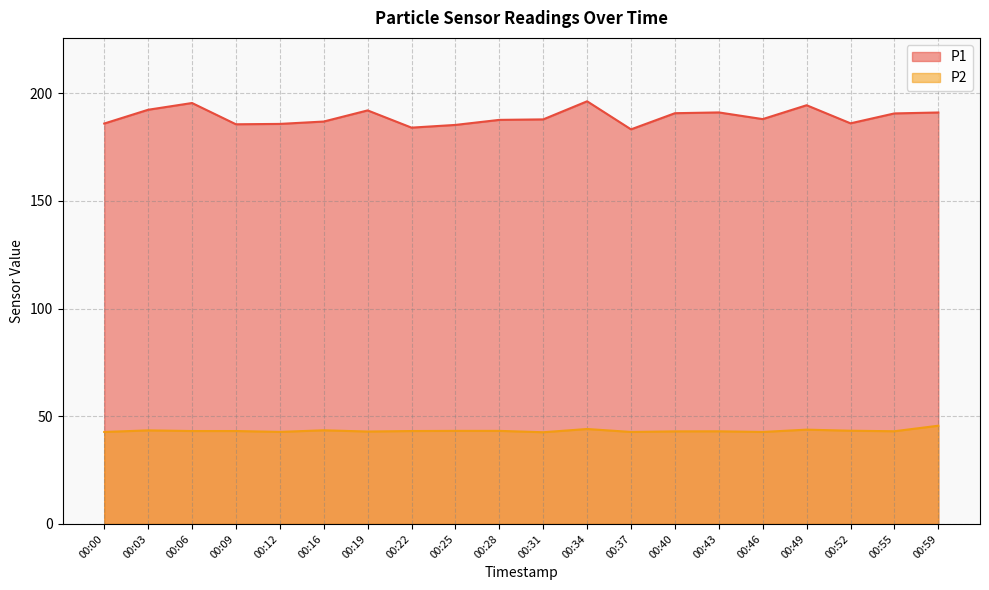

What is the difference between the highest and lowest values at 00:22?

140.8